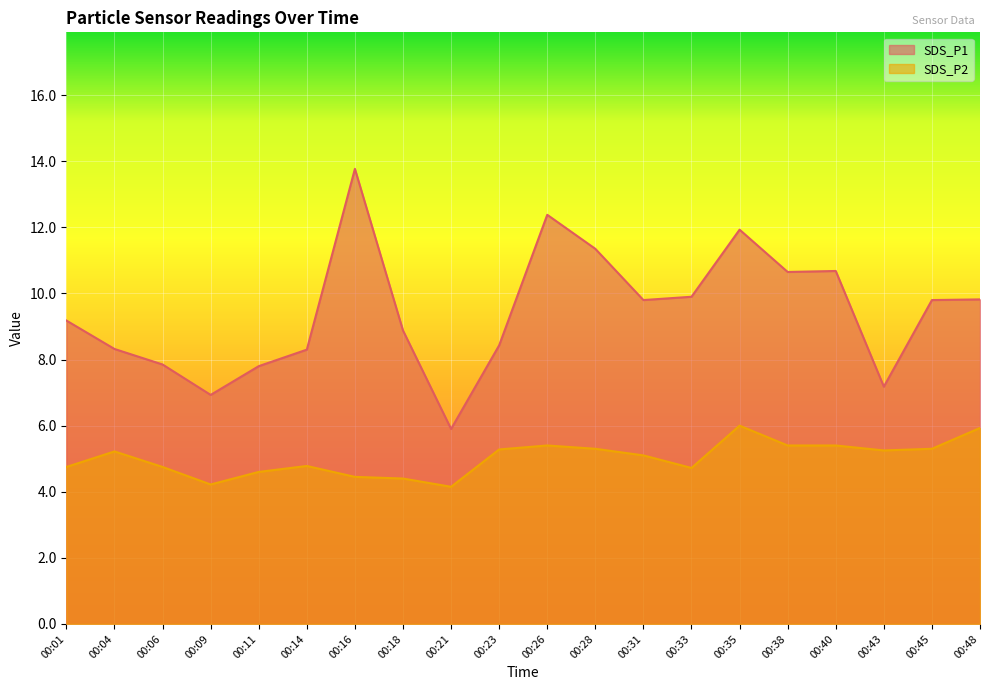

What is the sum of the SDS_P1 values at 00:06 and 00:11?

15.6